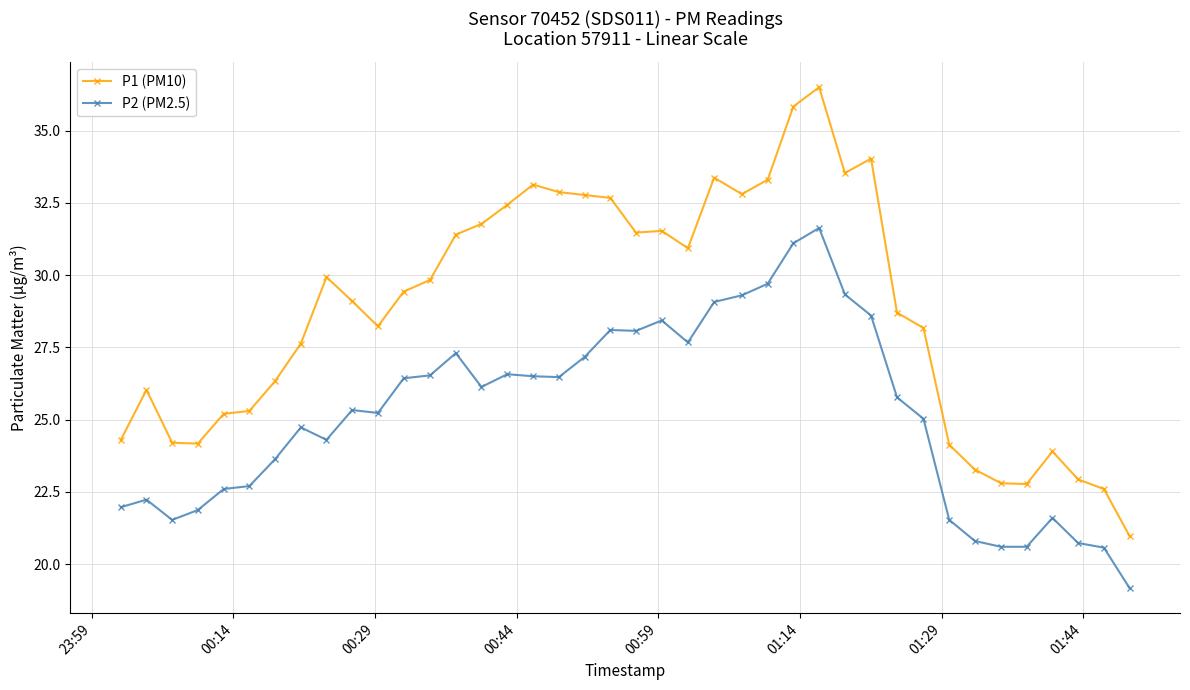

What is the difference between the maximum and minimum values in the P1 (PM10) series?

15.5